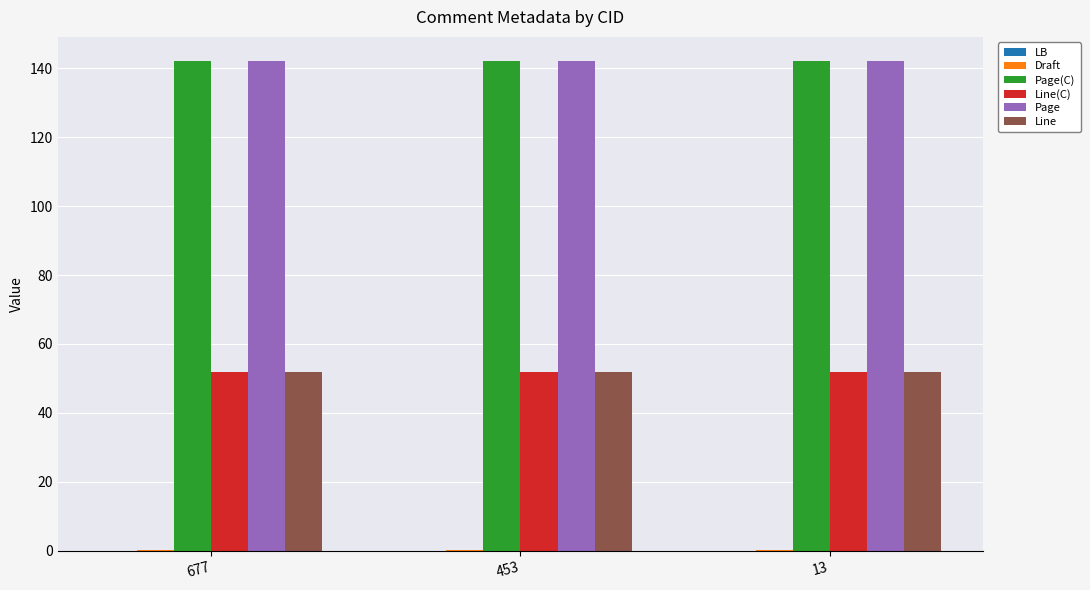

What is the sum of all Page(C) values?

426.0